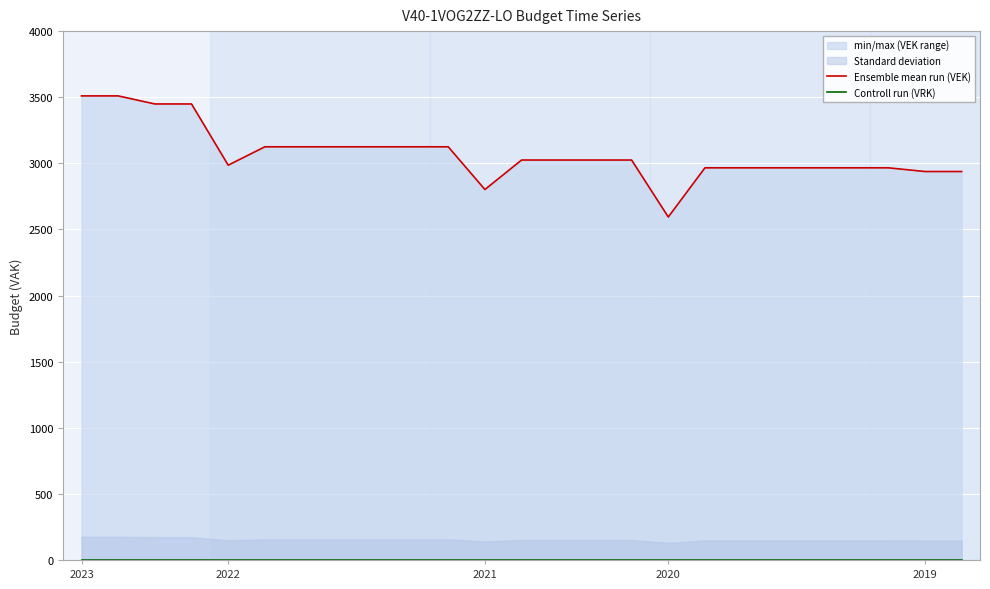

What is the label of the 13th point from the left?

12